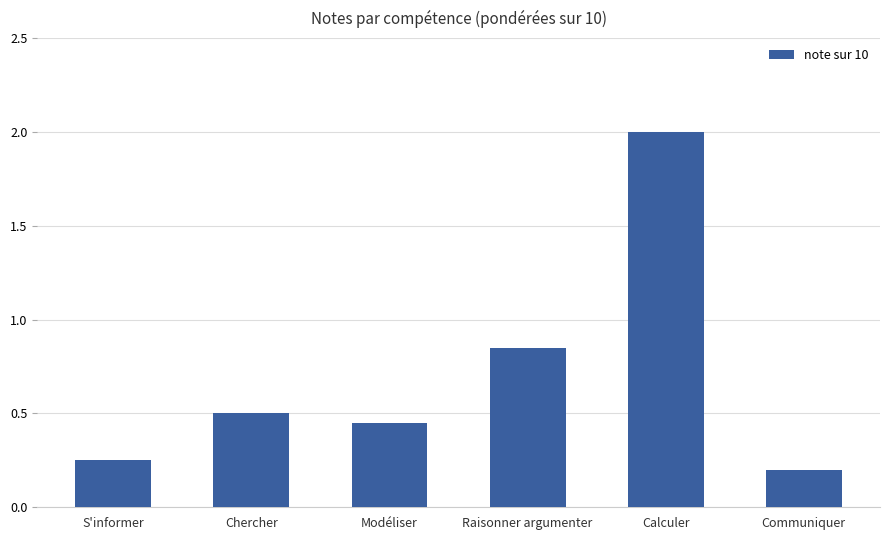

Count the number of categories in the chart.

6